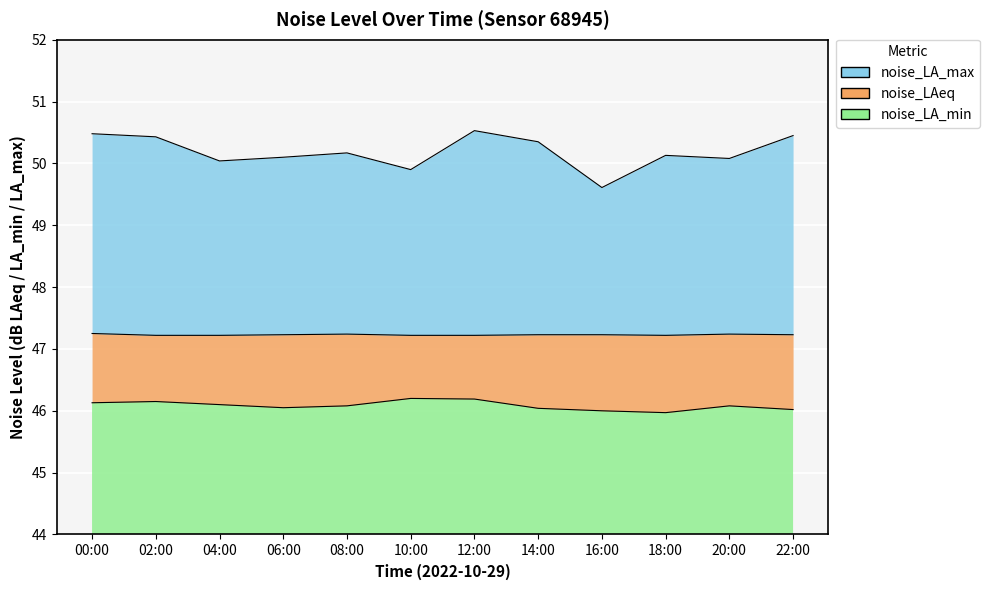

Which has a higher value, 08:00 or 04:00?

04:00